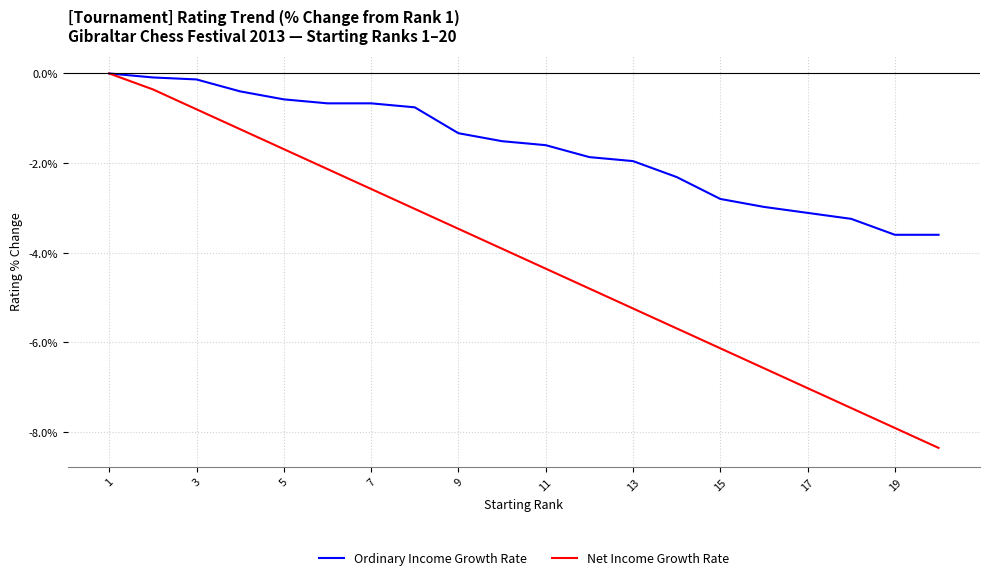

Which series has the widest spread of values?

Net Income Growth Rate